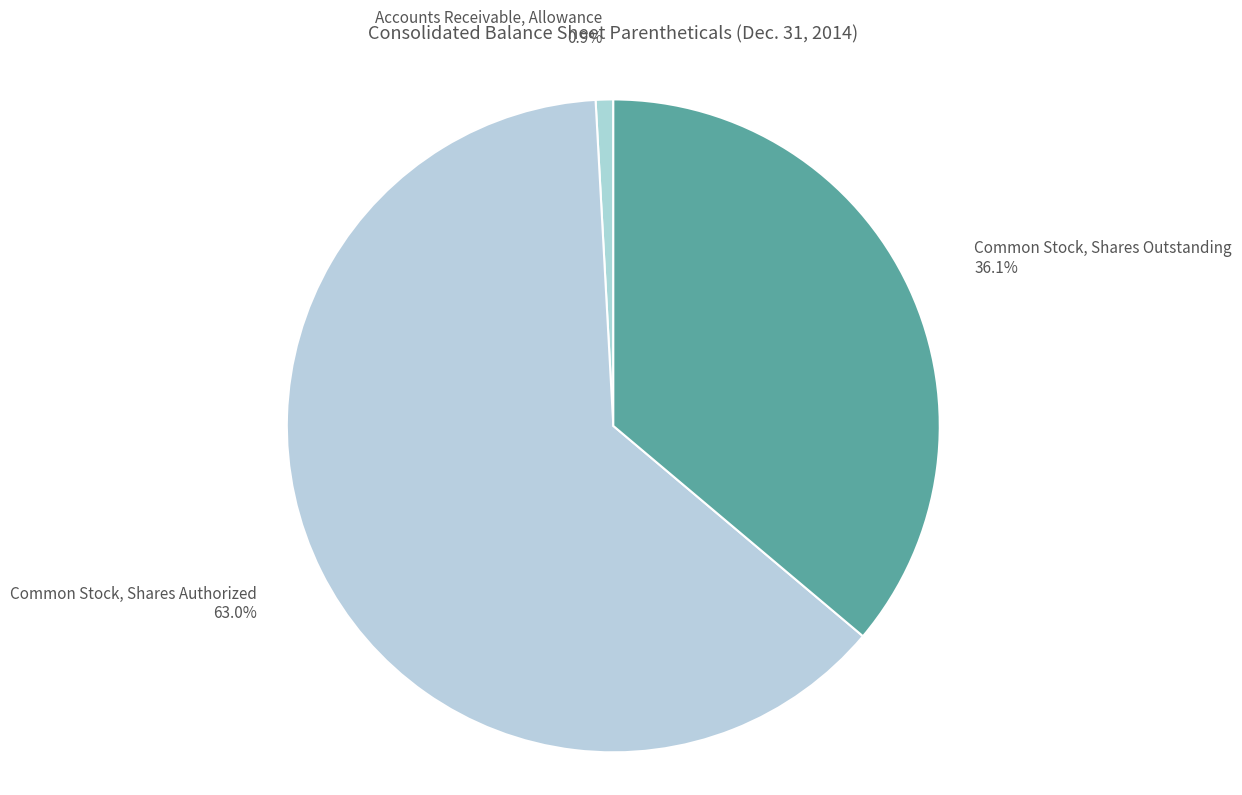

What is the smallest slice in the pie chart?

Accounts Receivable, Allowance